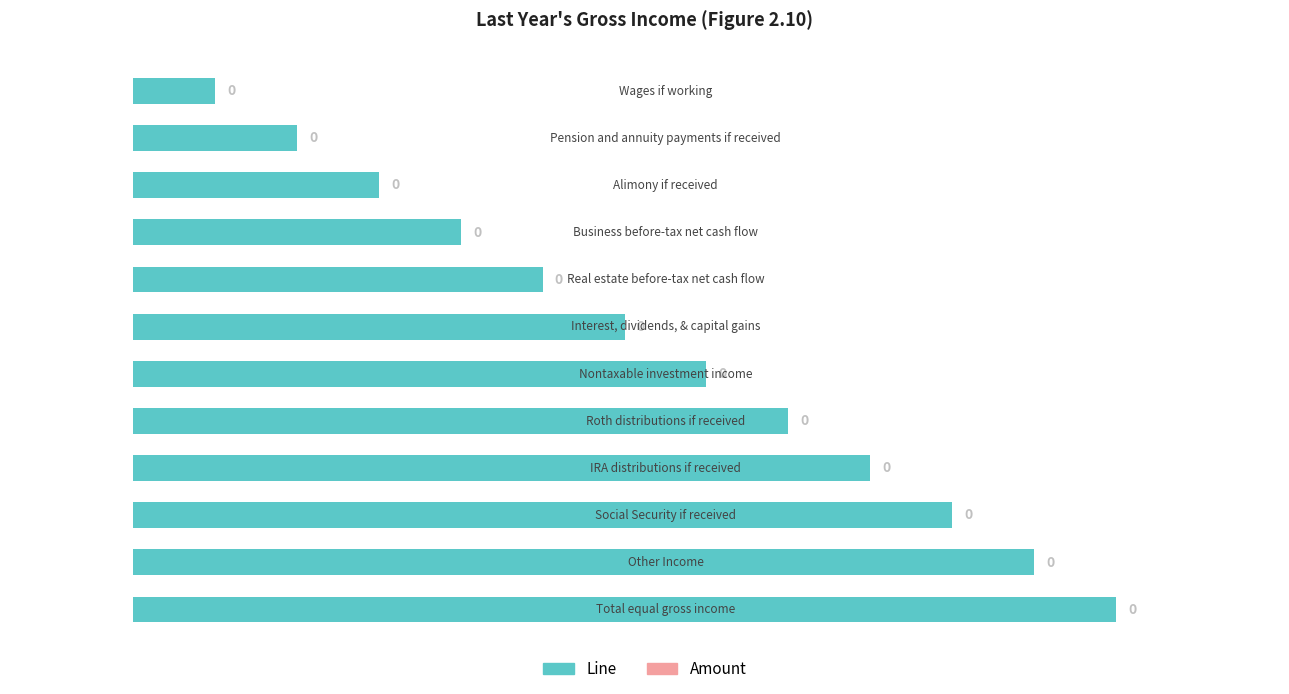

What is the sum of all values?

78